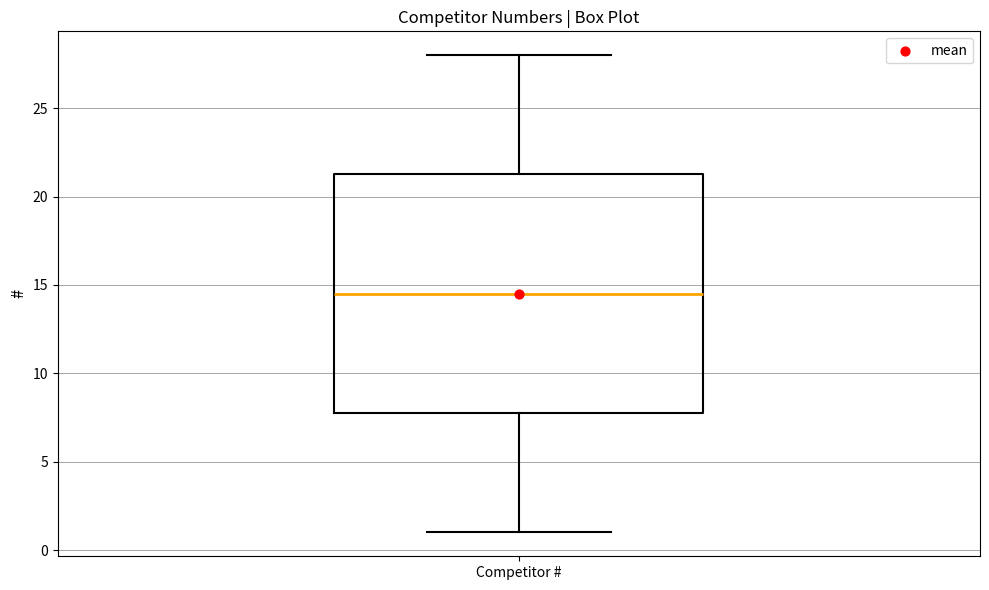

Transcribe this box plot: give where the median line is, the range the box spans, and where the two whiskers end, as read against the y-axis. The values are not printed on the chart, so give them approximately, as read against the axis.

median 14.5, box 8.0 to 21.5, whiskers 1.0 to 28.0